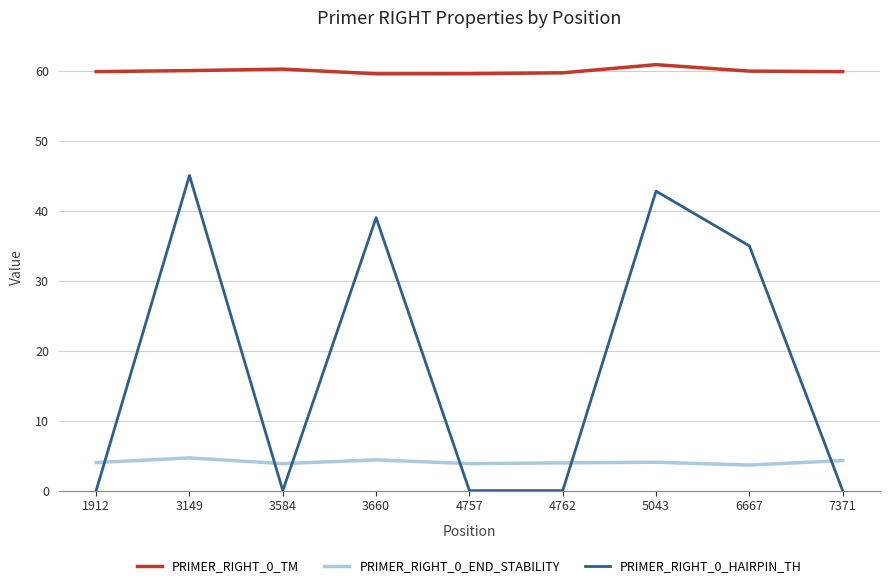

What is the difference between the PRIMER_RIGHT_0_END_STABILITY values at 3660 and 3584?

0.5